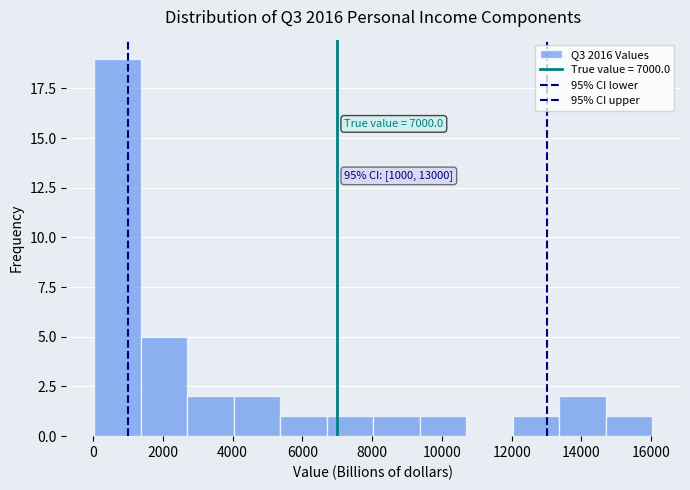

Over which range of the x-axis is the bar tallest?

0 to 1400